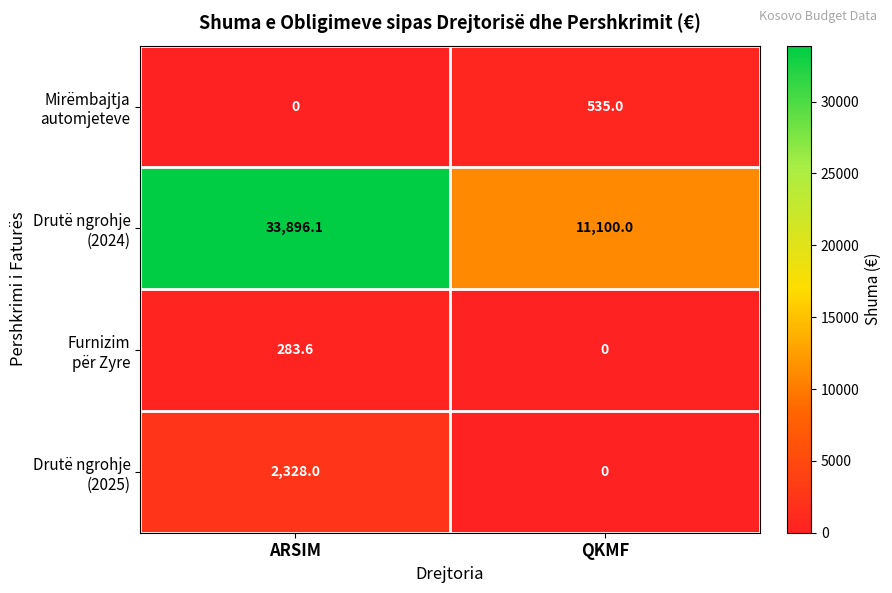

What is the maximum value shown in the chart?

33896.1